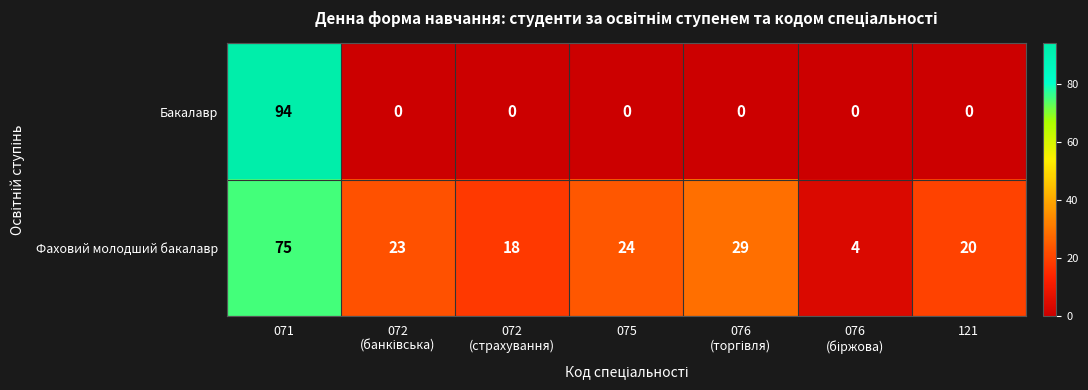

True or false: Бакалавр has a value of 0 at 121.

True